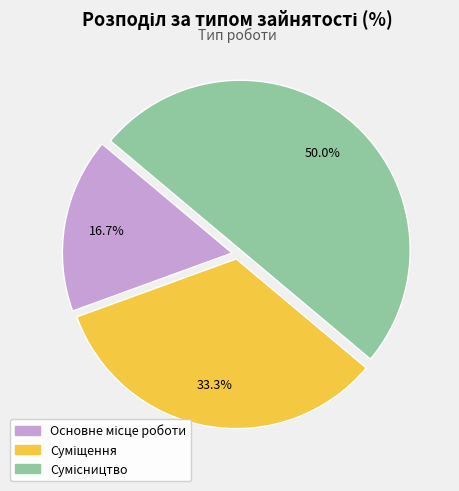

To the nearest percent, what is the average slice percentage?

33%